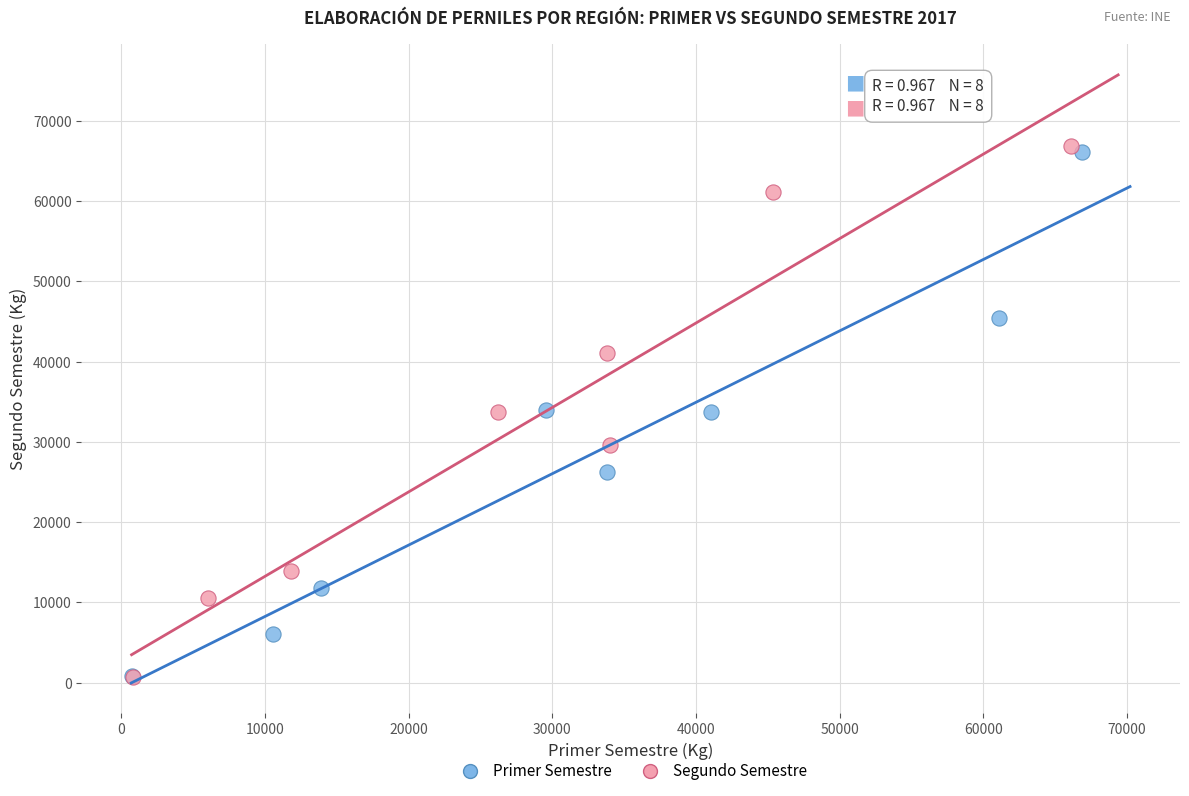

Which series has the largest Y range (max minus min)?

Segundo Semestre